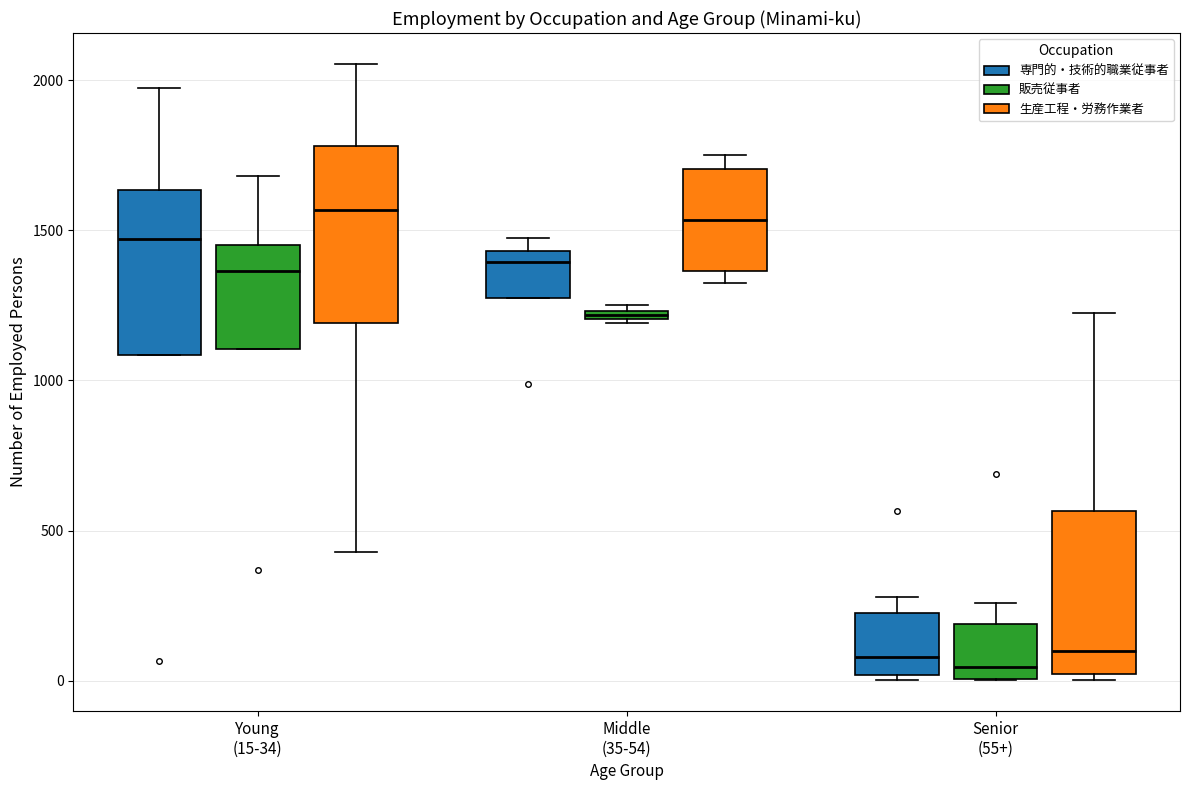

Where is the lower edge of the box for Senior (55+) (販売従事者) on the y-axis? The values are not printed on the chart, so give them approximately, as read against the axis.

0